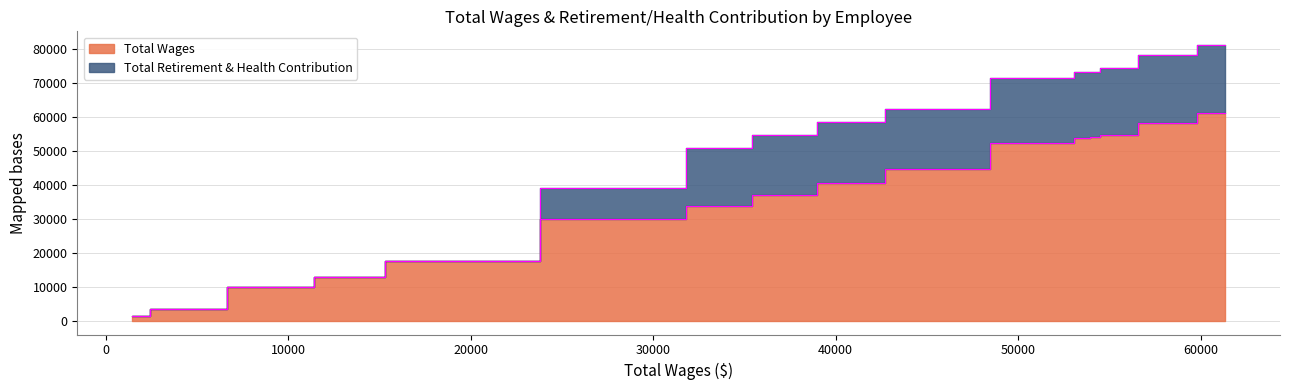

True or false: Total Wages and Total Retirement & Health Contribution cross at least once.

False